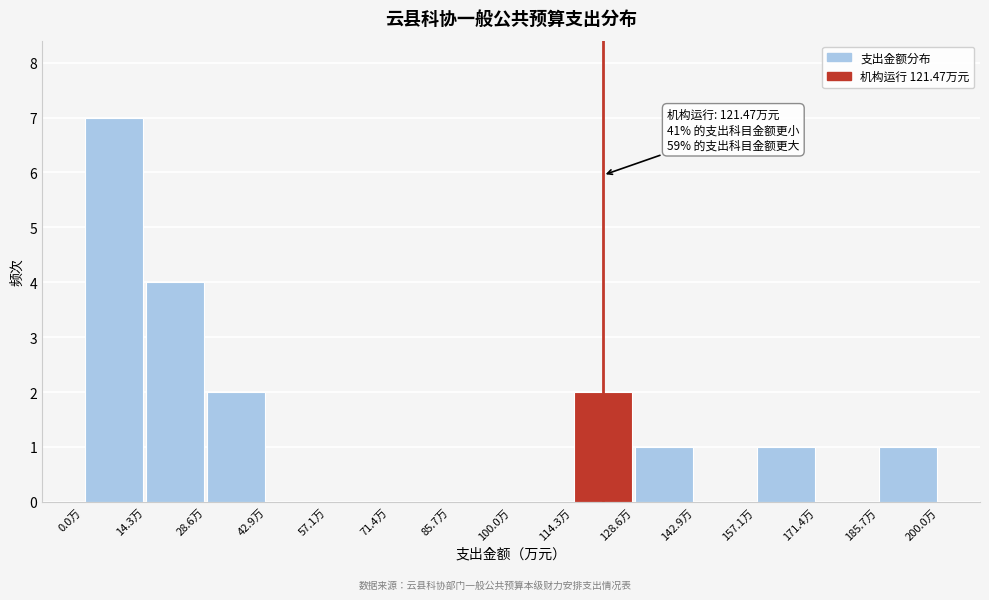

Which range on the x-axis has the tallest bar?

0 to 14